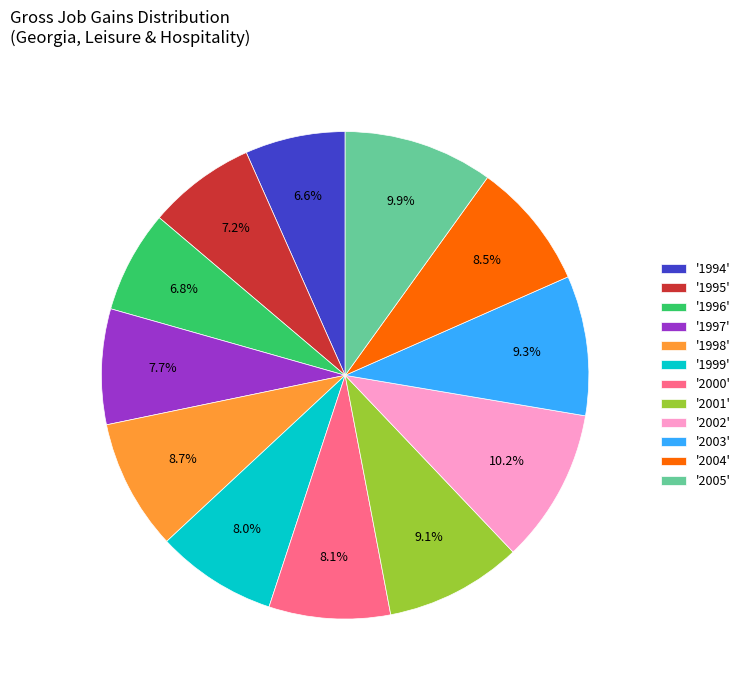

What portion of the pie excludes '1998'?

91.3%